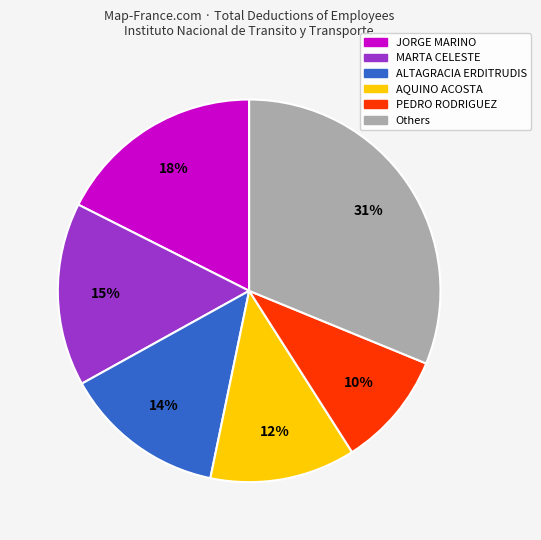

Is there a majority slice in this chart?

No